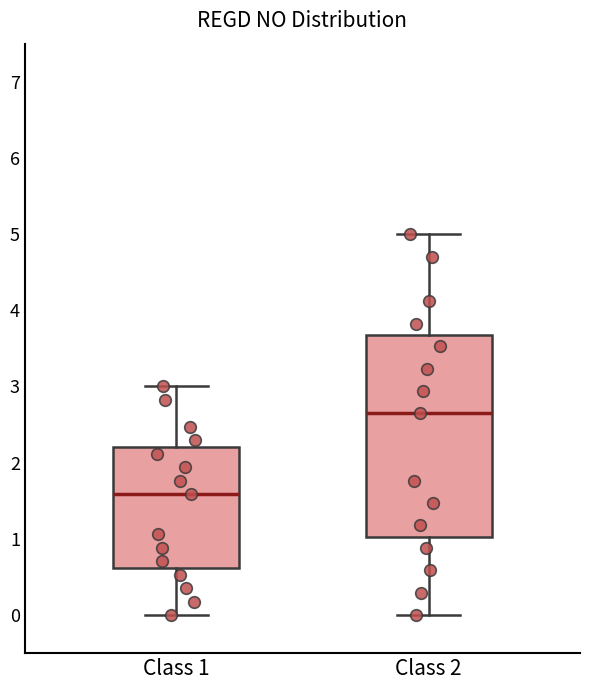

Reading left to right, transcribe this box plot: for each box, give where its median line is, the range the box spans, and where its two whiskers end, as read against the y-axis. The values are not printed on the chart, so give them approximately, as read against the axis.

Class 1: median 1.6, box 0.6 to 2.2, whiskers 0.0 to 3.0
Class 2: median 2.6, box 1.0 to 3.7, whiskers 0.0 to 5.0